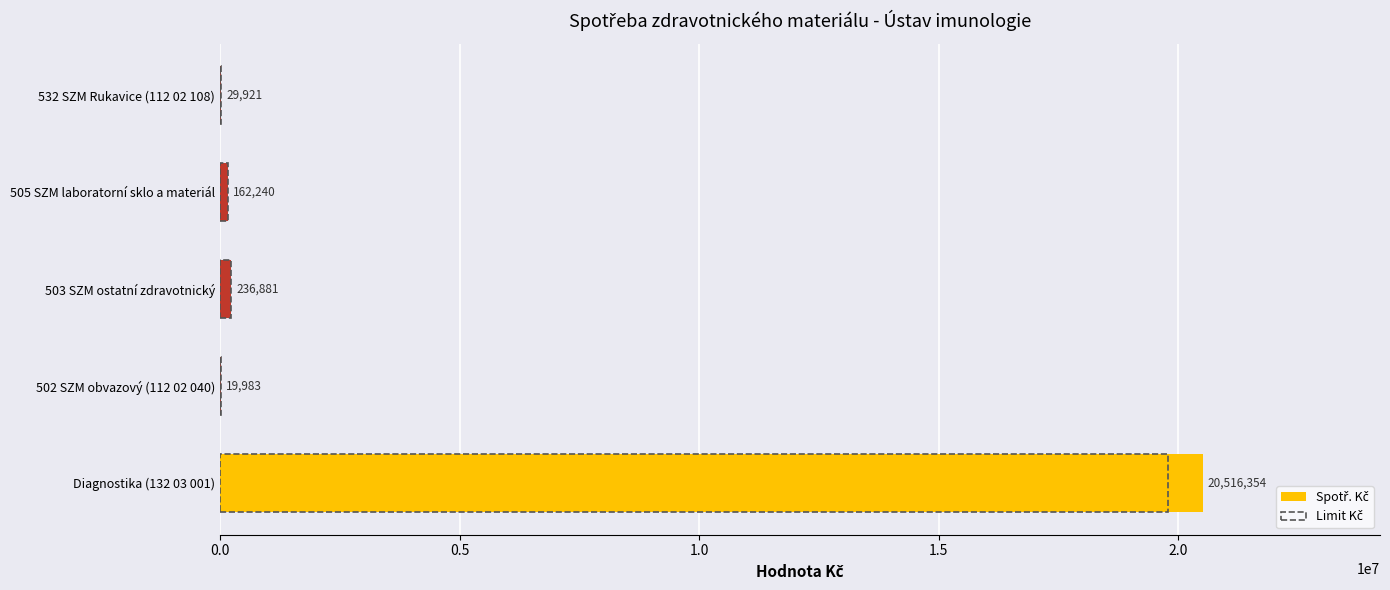

How many groups of bars are there?

5